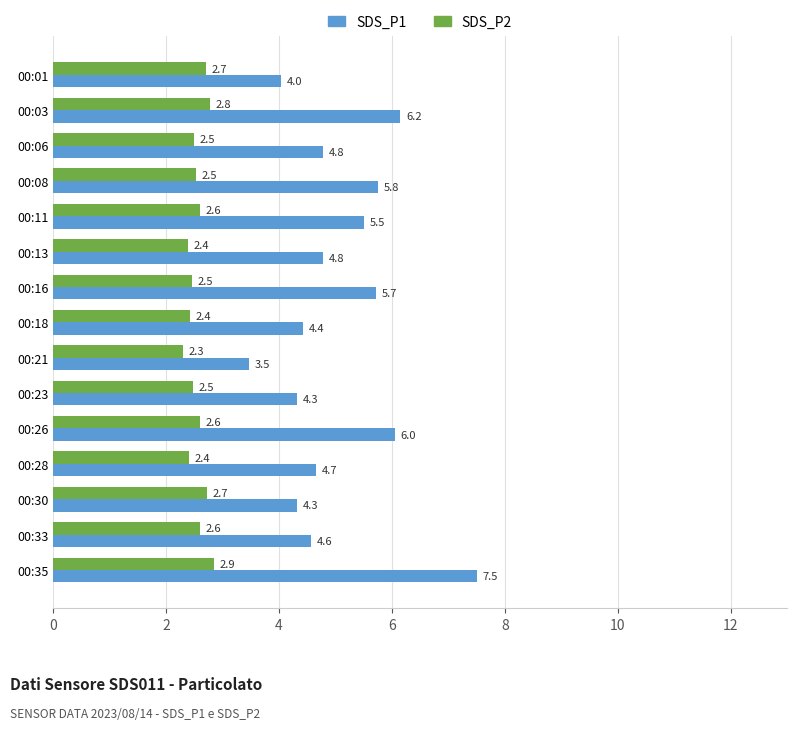

How many values in the SDS_P1 series are below 4?

1